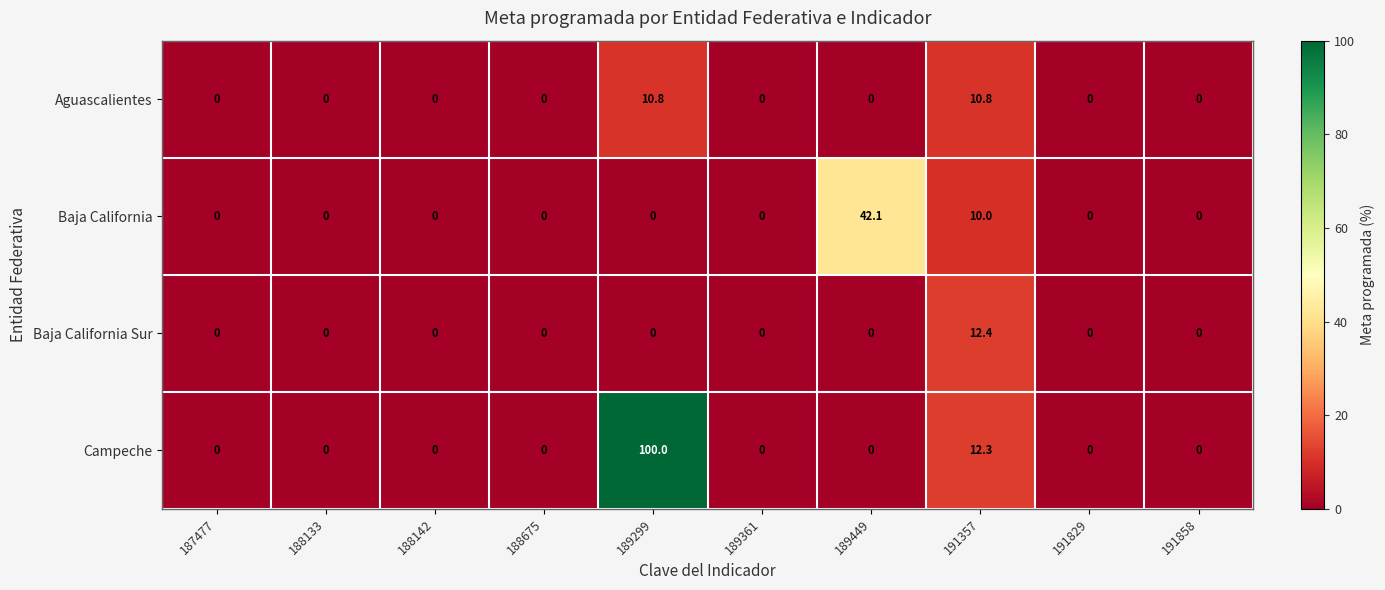

The value of Campeche at 189299 is 100.0. True or false?

True